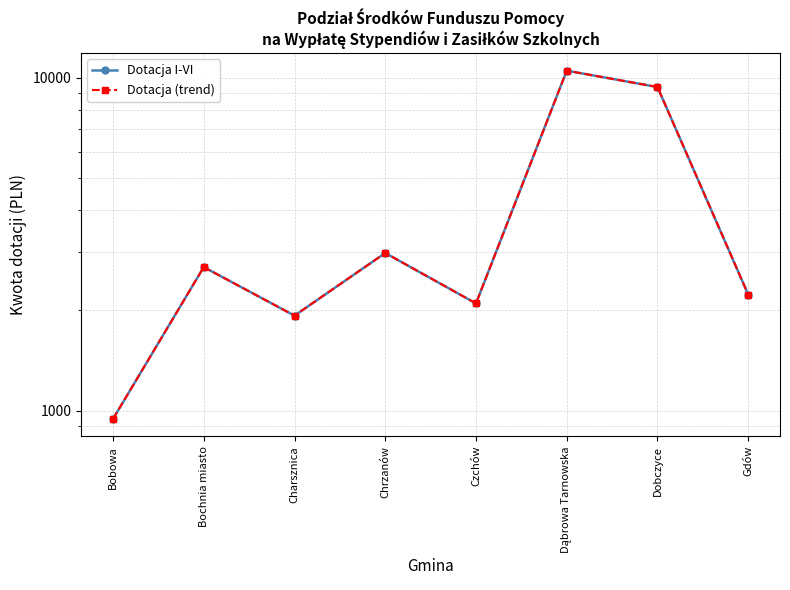

Which category has the lowest value in the Dotacja I-VI series?

Bobowa